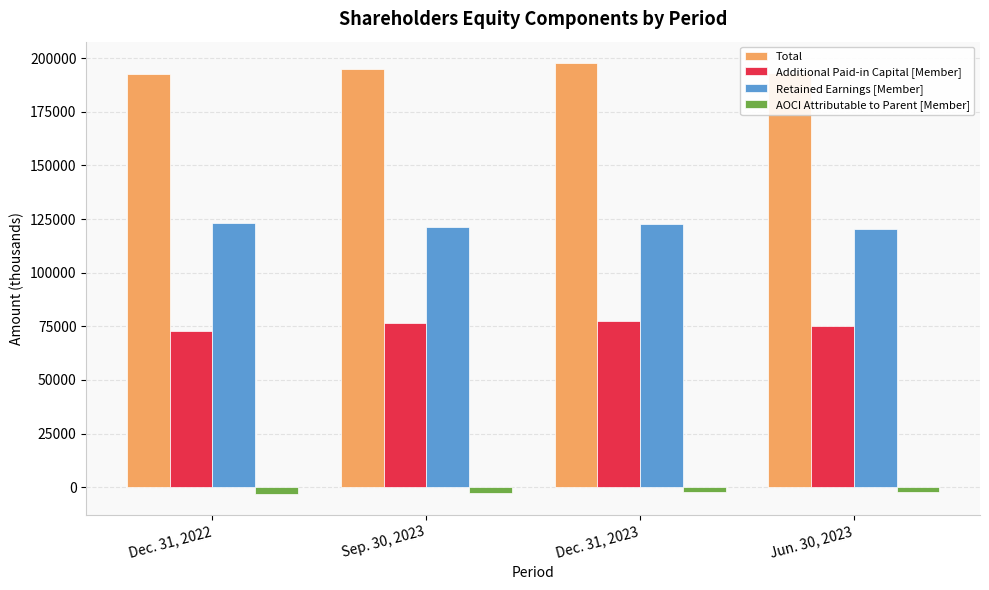

List the labels in order of Total value, largest first.

Dec. 31, 2023, Sep. 30, 2023, Jun. 30, 2023, Dec. 31, 2022